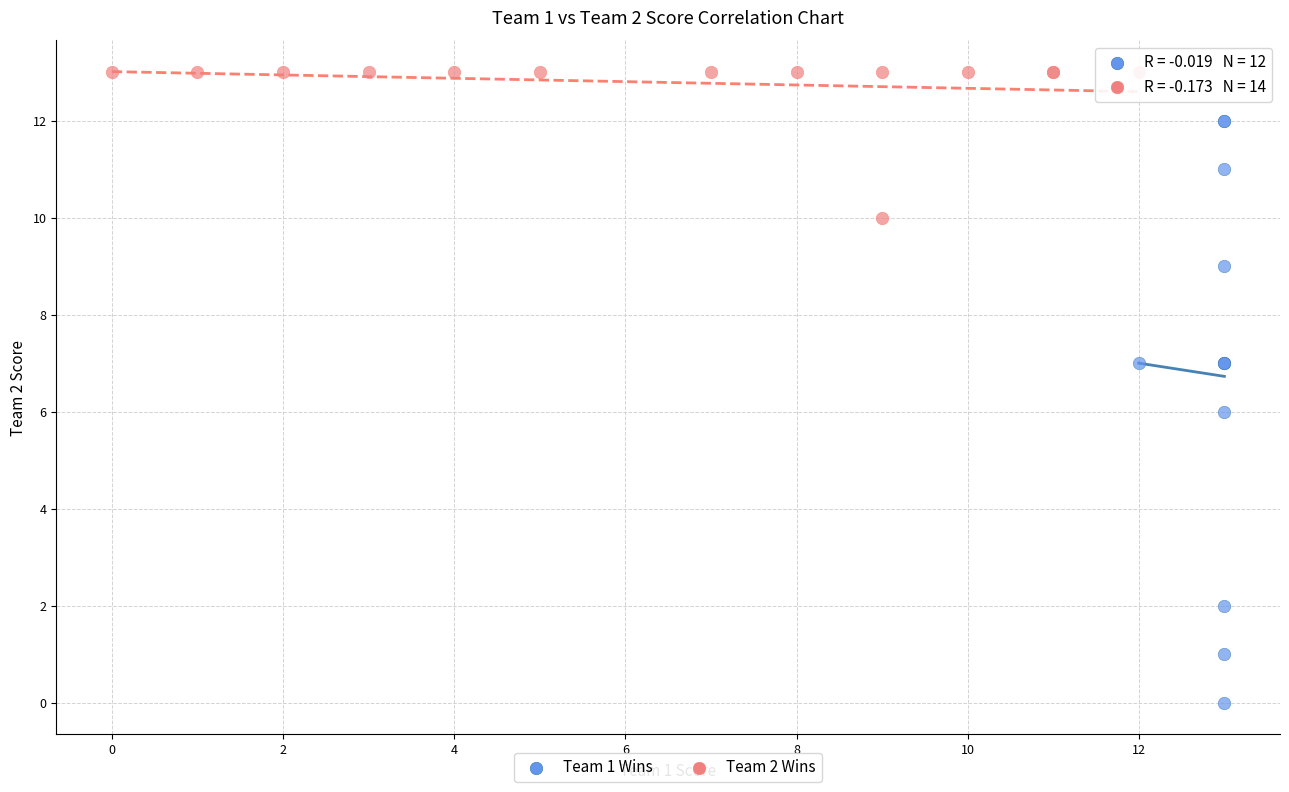

Which series reaches the minimum Y coordinate?

Team 1 Wins